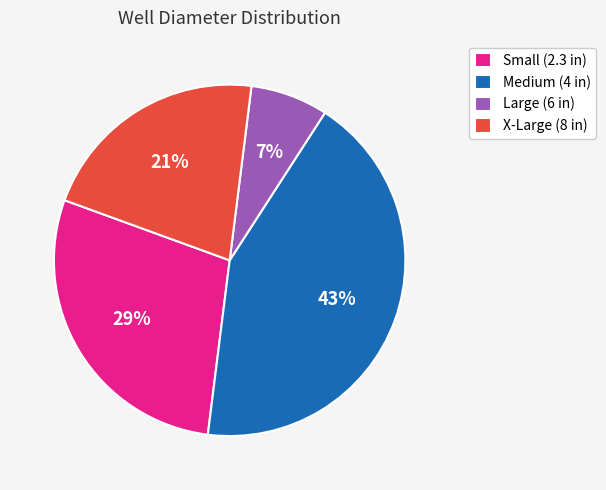

To the nearest percent, what percentage of the pie is X-Large (8 in)?

21%